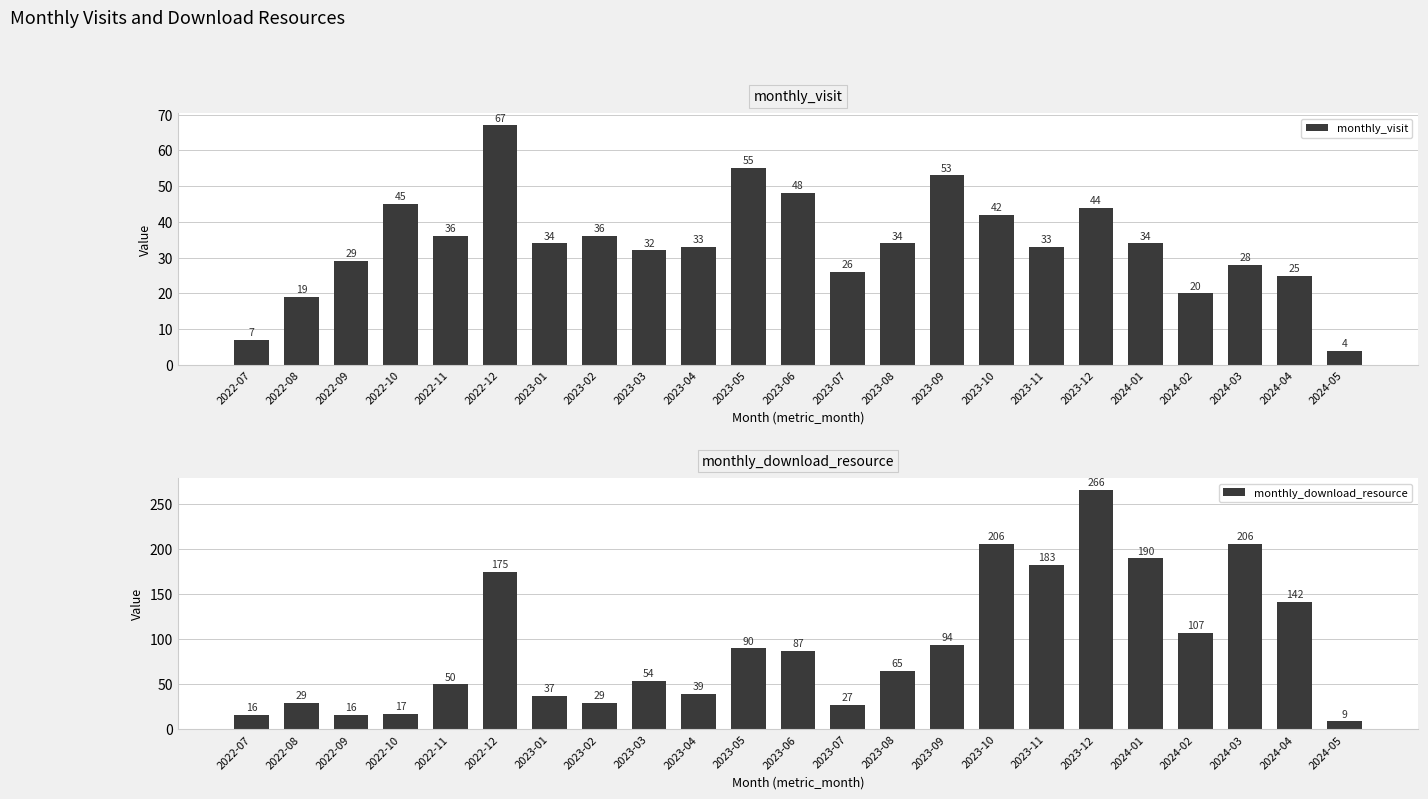

Which series has the largest range (max minus min)?

monthly_download_resource